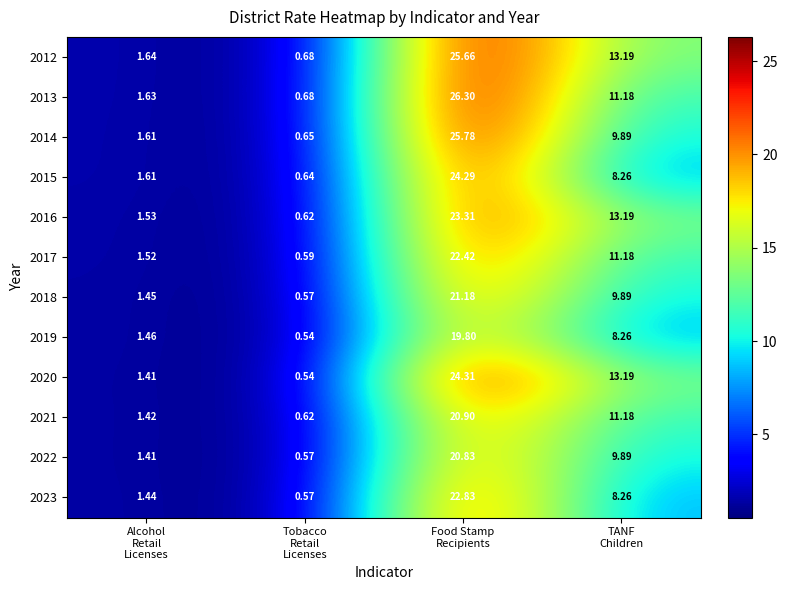

How many data points does each series have?

4